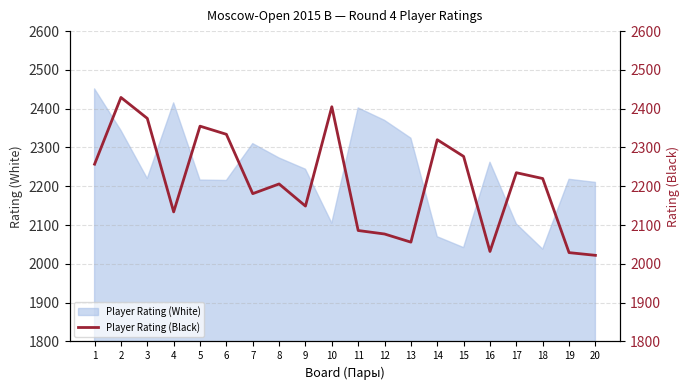

The value of Player Rating (White) at 20 is 2210. True or false?

True